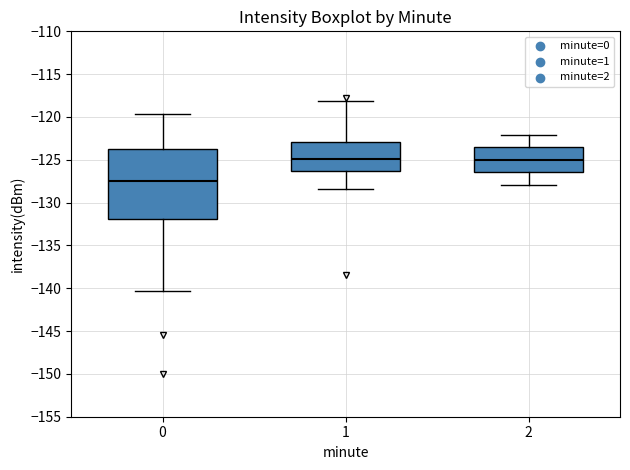

Where does the upper whisker of the box at x = 0 end on the y-axis? The values are not printed on the chart, so give them approximately, as read against the axis.

-119.5